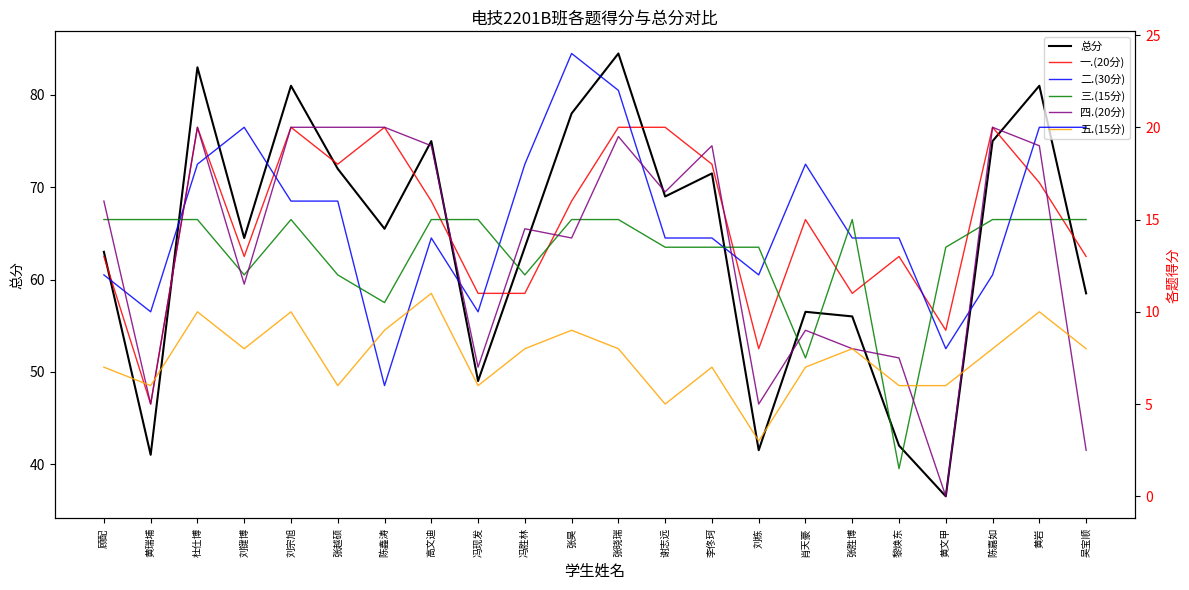

At how many categories does at least one series exceed 68?

10